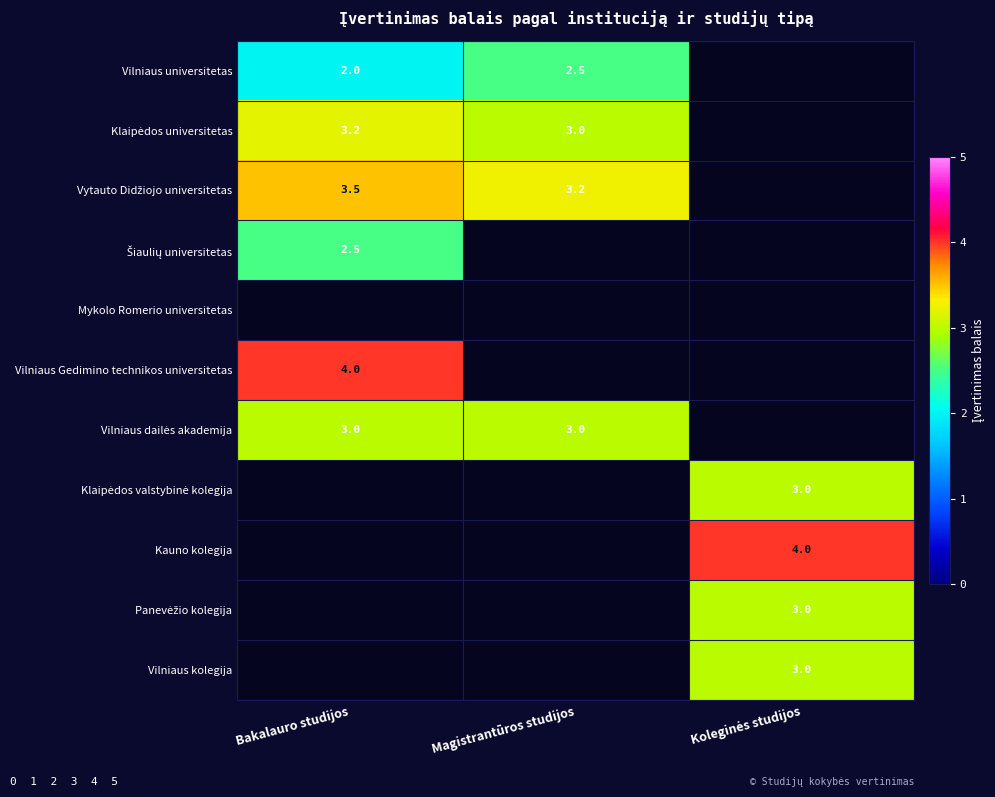

At which label does Klaipėdos universitetas first exceed 3?

Bakalauro studijos